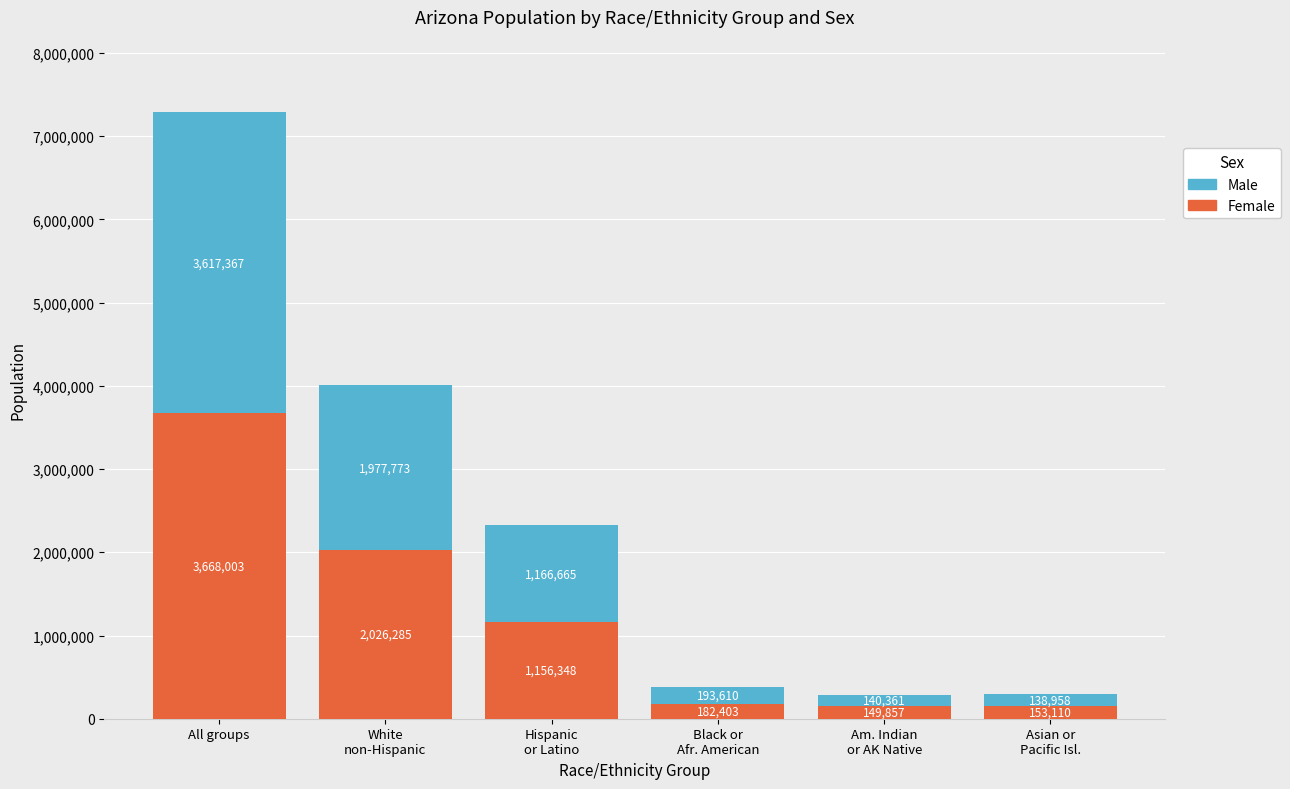

Are the bars grouped side by side (vs. stacked)?

No